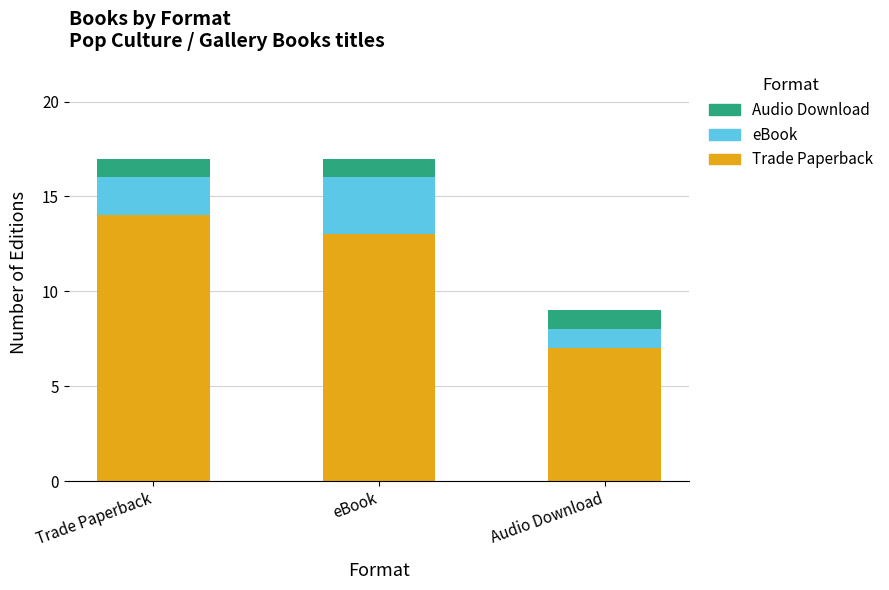

What is the lowest value of the Trade Paperback series?

7